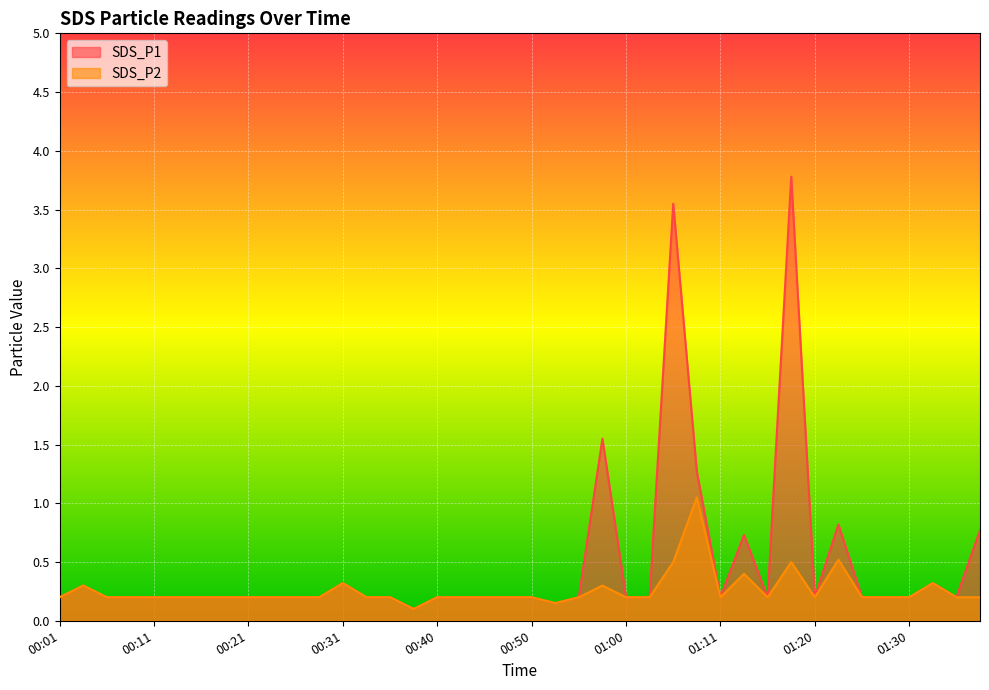

What are all the series names shown in the legend?

SDS_P1, SDS_P2